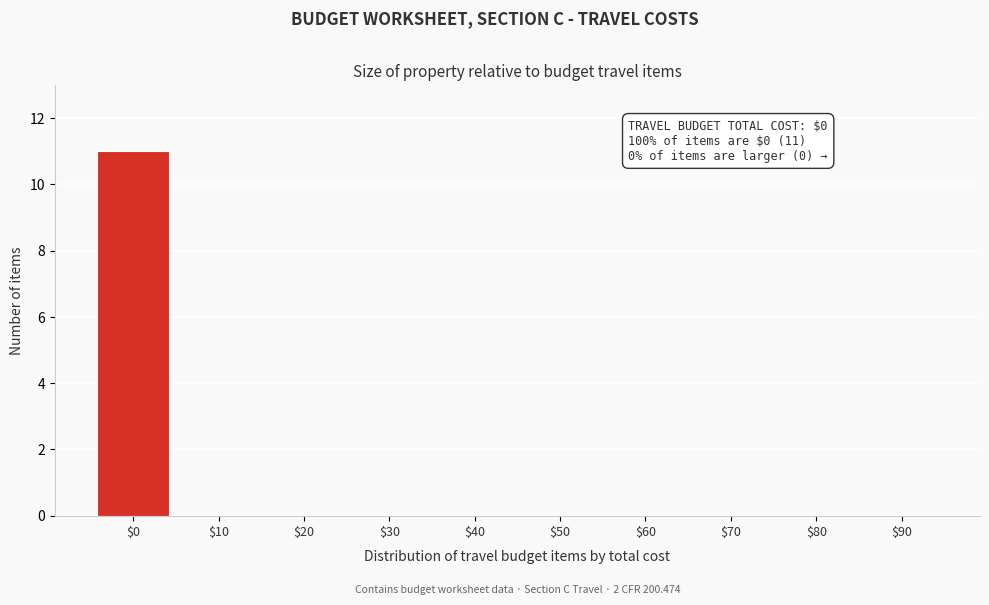

What is the sum of all values?

11